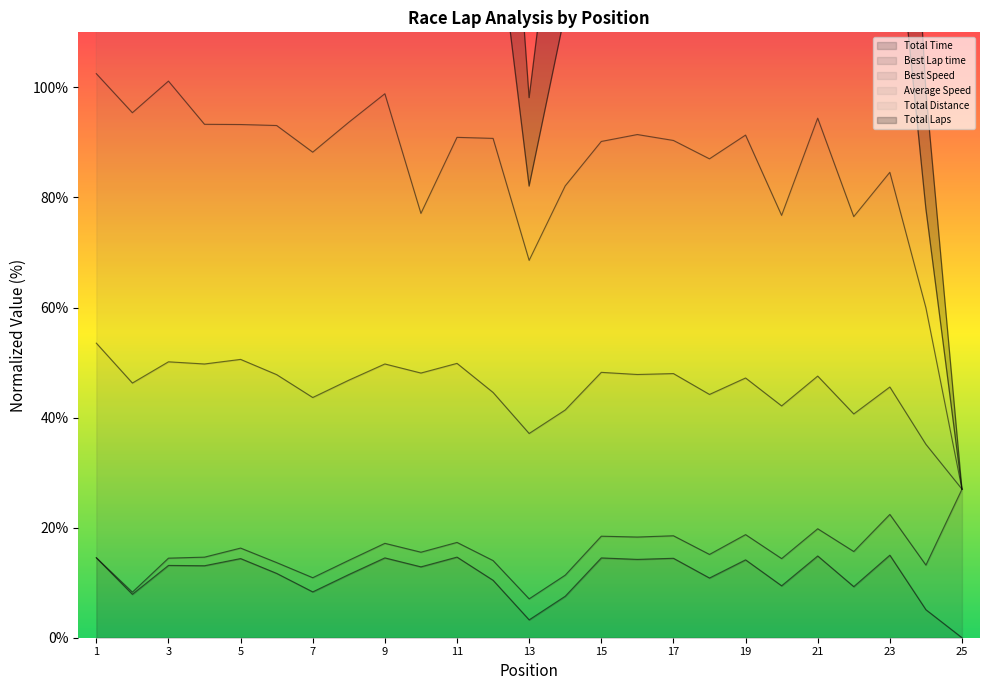

How many interior local valleys does the Total Time series have?

9